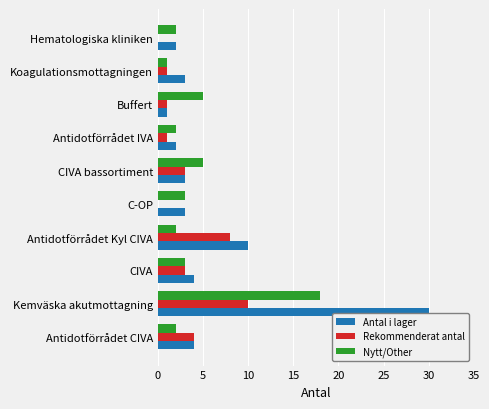

At which category does the chart reach its peak across all series?

Kemväska akutmottagning